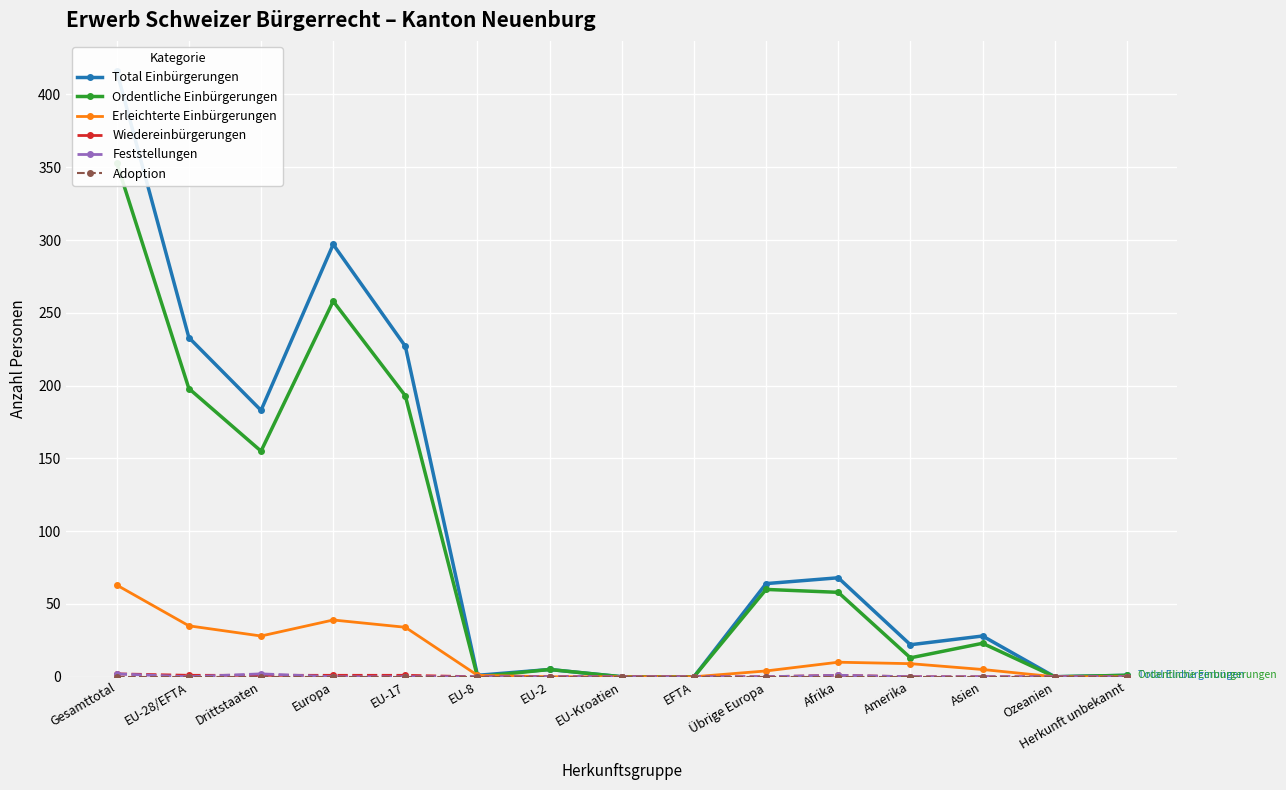

At which label is Total Einbürgerungen closest to 208?

EU-17